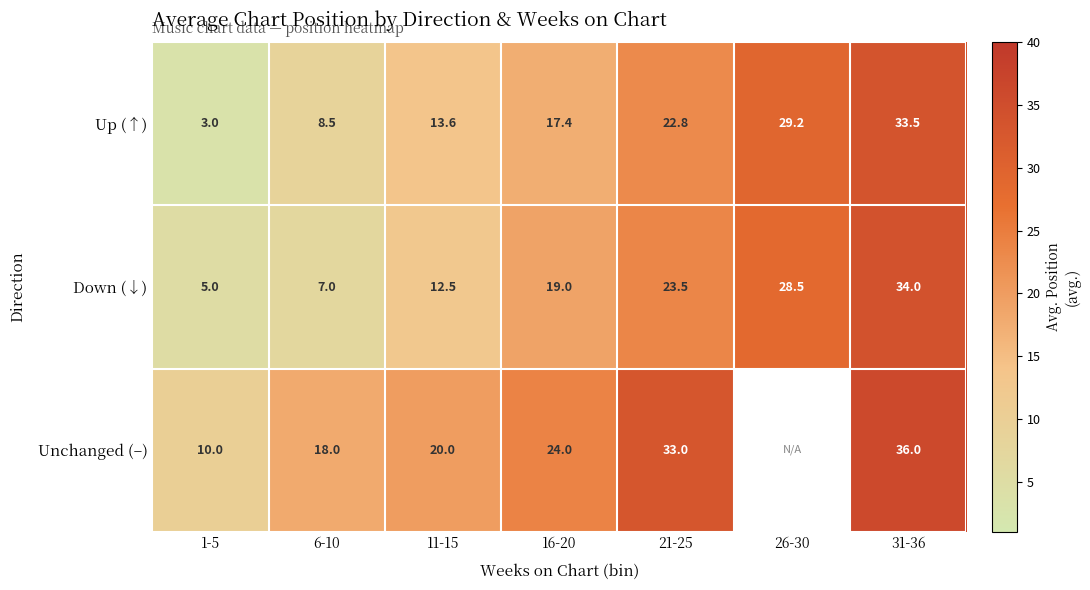

The Up (↑) series shows 22.8 at 21-25. True or false?

True